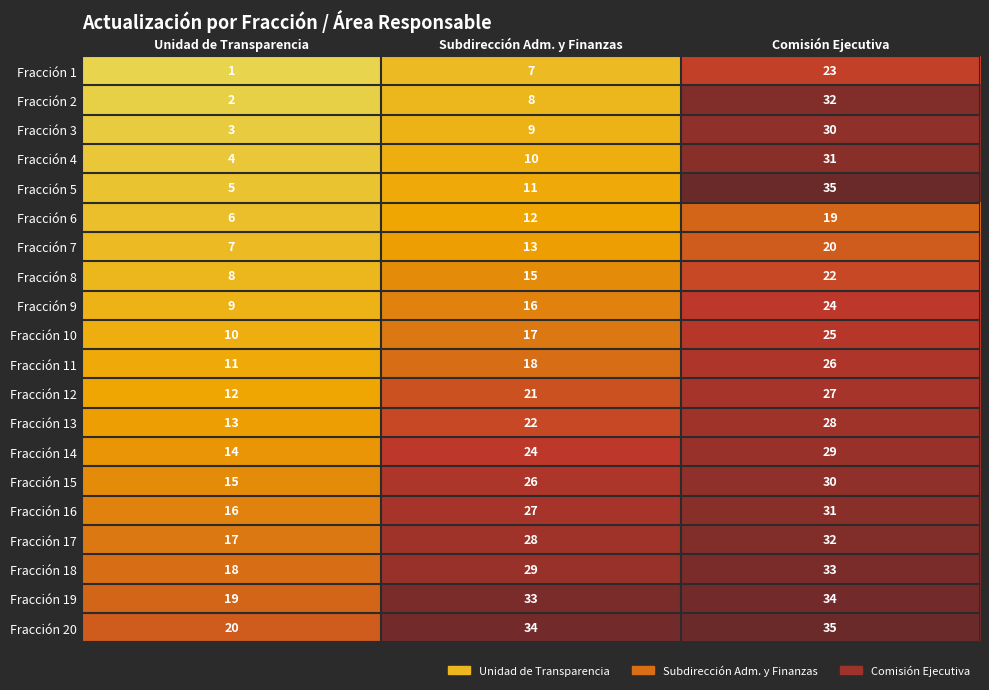

Rank the series at Subdirección Adm. y Finanzas from highest to lowest value.

Fracción 20, Fracción 19, Fracción 18, Fracción 17, Fracción 16, Fracción 15, Fracción 14, Fracción 13, Fracción 12, Fracción 11, Fracción 10, Fracción 9, Fracción 8, Fracción 7, Fracción 6, Fracción 5, Fracción 4, Fracción 3, Fracción 2, Fracción 1